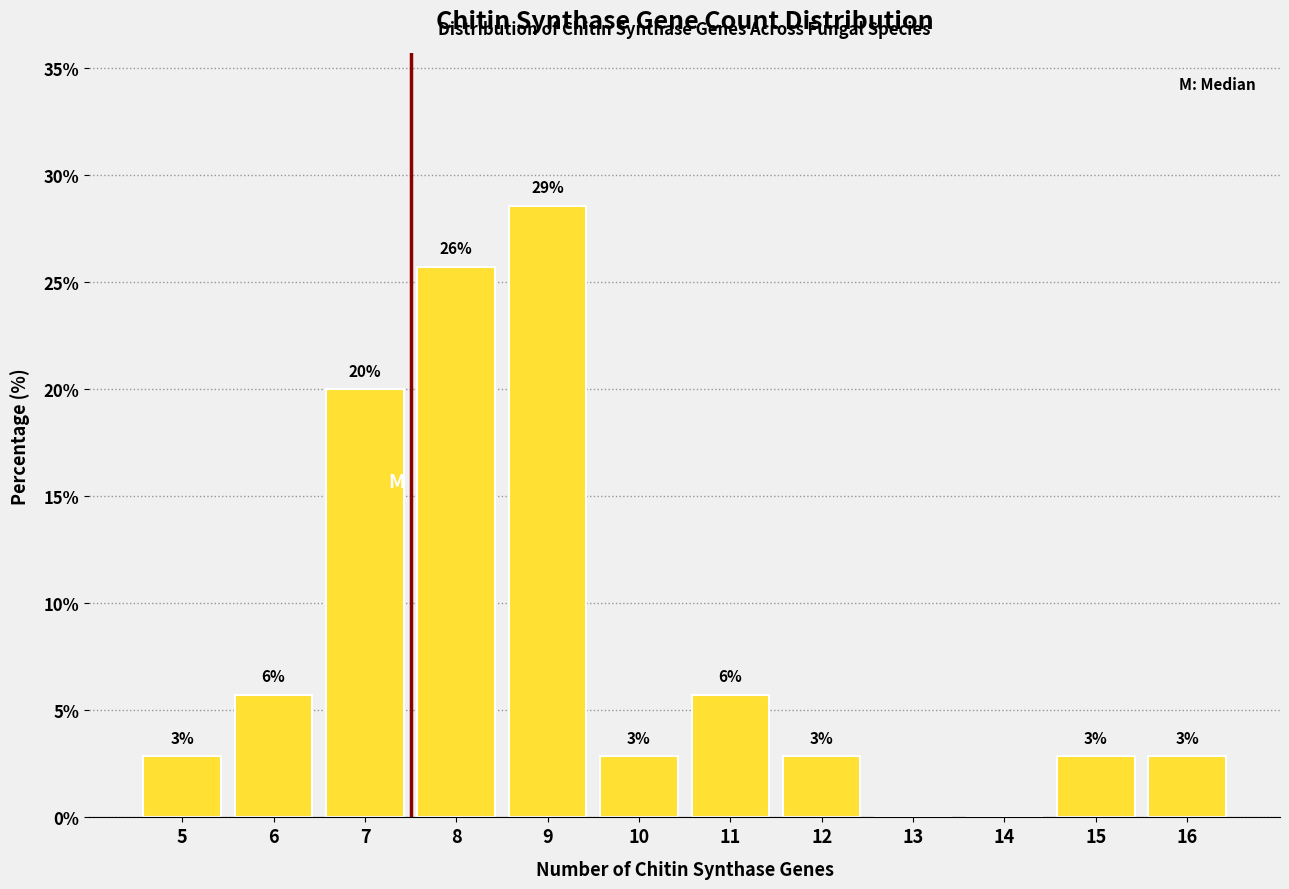

Are the bars horizontal?

No